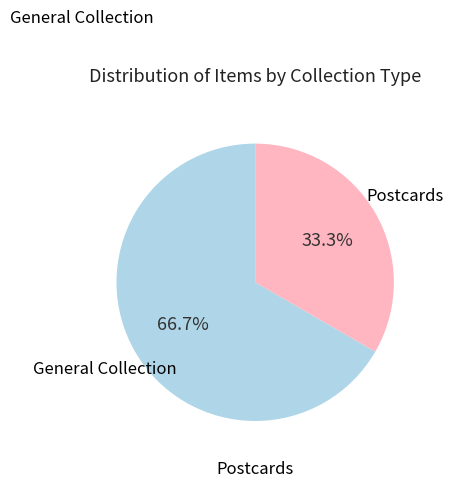

Does any single category account for the majority?

Yes